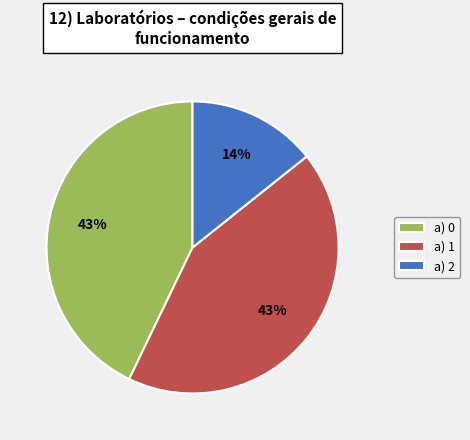

To the nearest percent, what percentage of the pie is a) 1?

43%